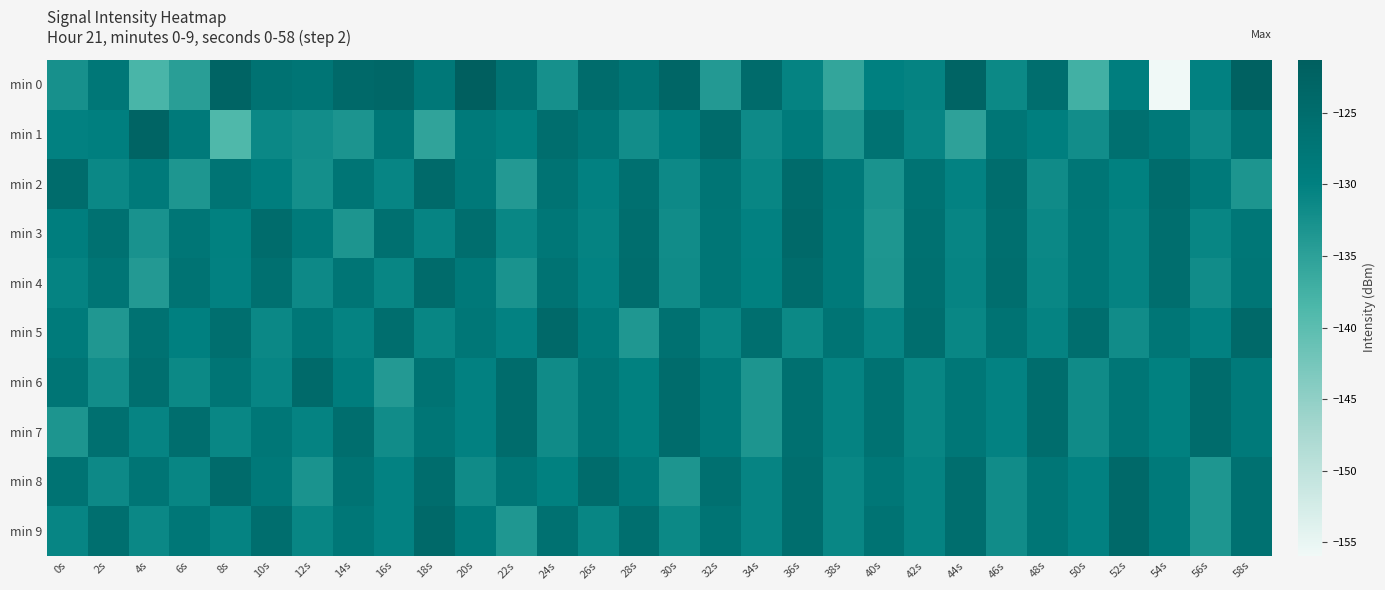

List the series in order of their peak value, lowest first.

min 7, min 4, min 2, min 6, min 3, min 5, min 8, min 9, min 1, min 0